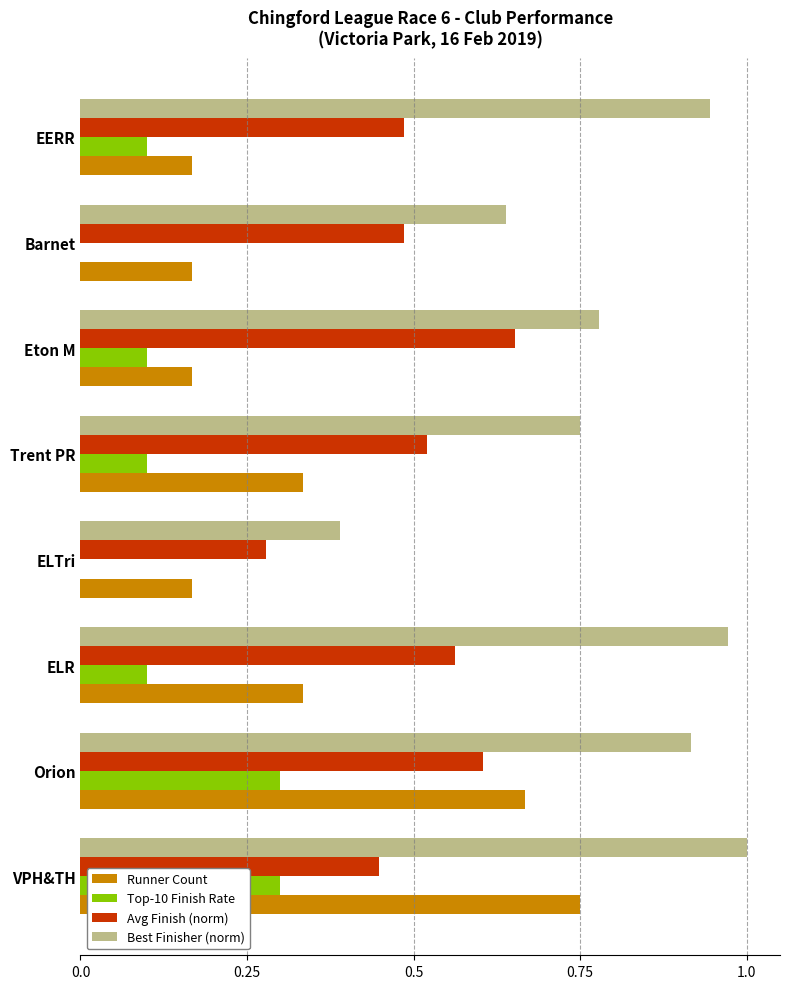

Is it true that Avg Finish (norm) equals 0.3 at Barnet?

False